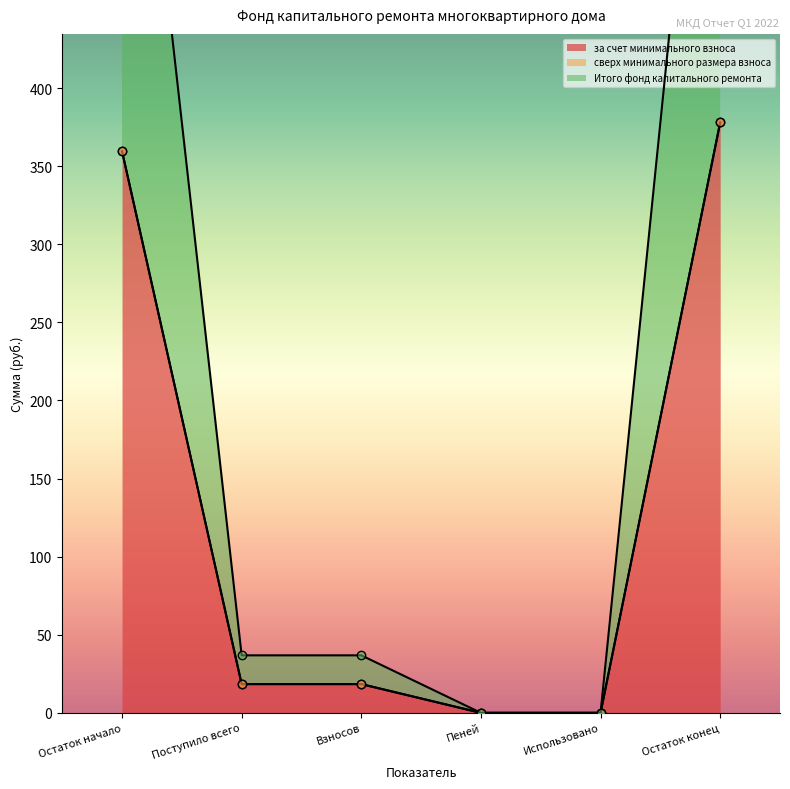

Is it true that за счет минимального взноса equals 121.0 at Остаток начало?

False